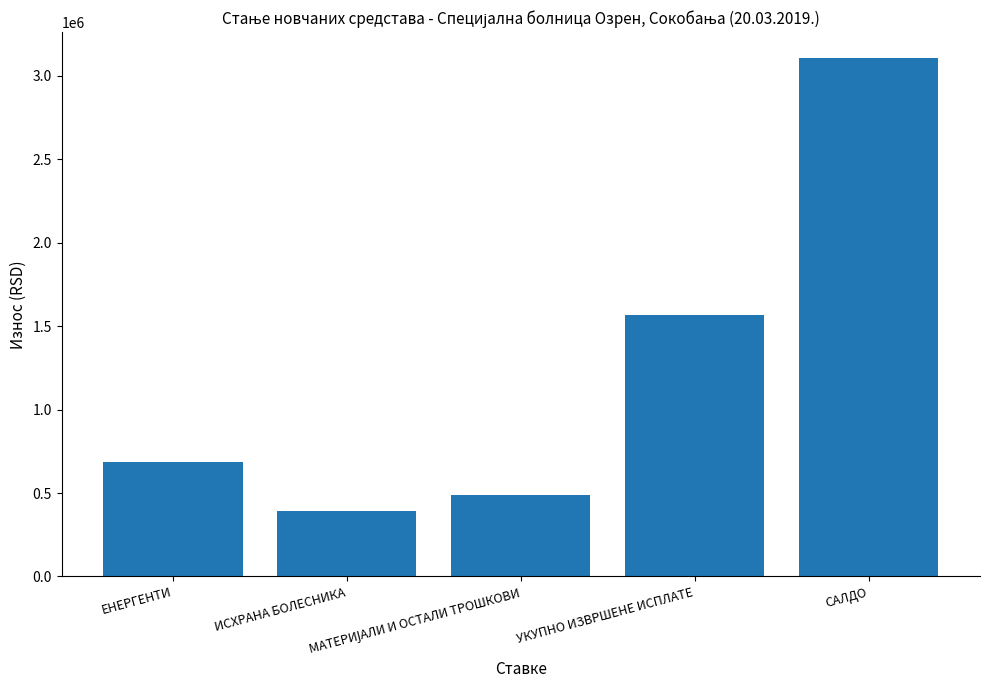

True or false: the data shows 5352292.6 at САЛДО.

False